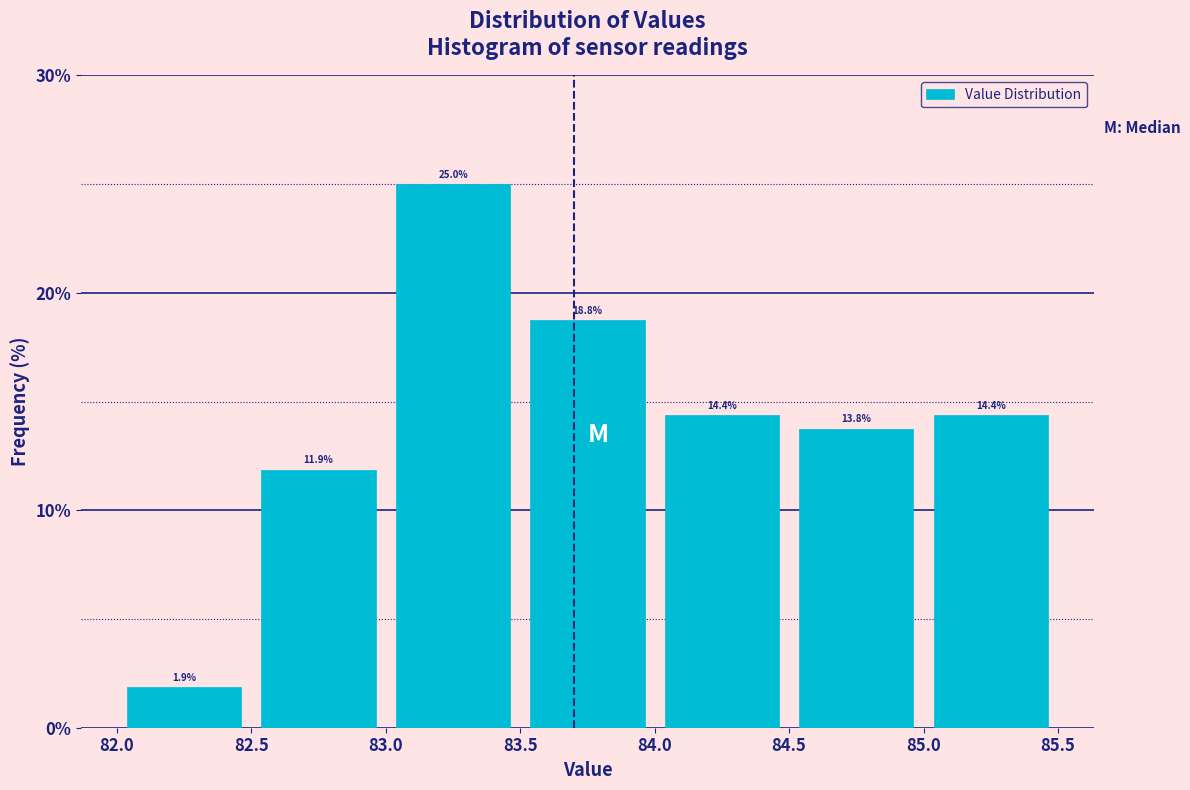

Reading left to right, transcribe this chart: for each bar, give the range it covers on the x-axis and its height.

82.0 to 82.5: 1.9
82.5 to 83.0: 11.9
83.0 to 83.5: 25.0
83.5 to 84.0: 18.8
84.0 to 84.5: 14.4
84.5 to 85.0: 13.8
85.0 to 85.5: 14.4